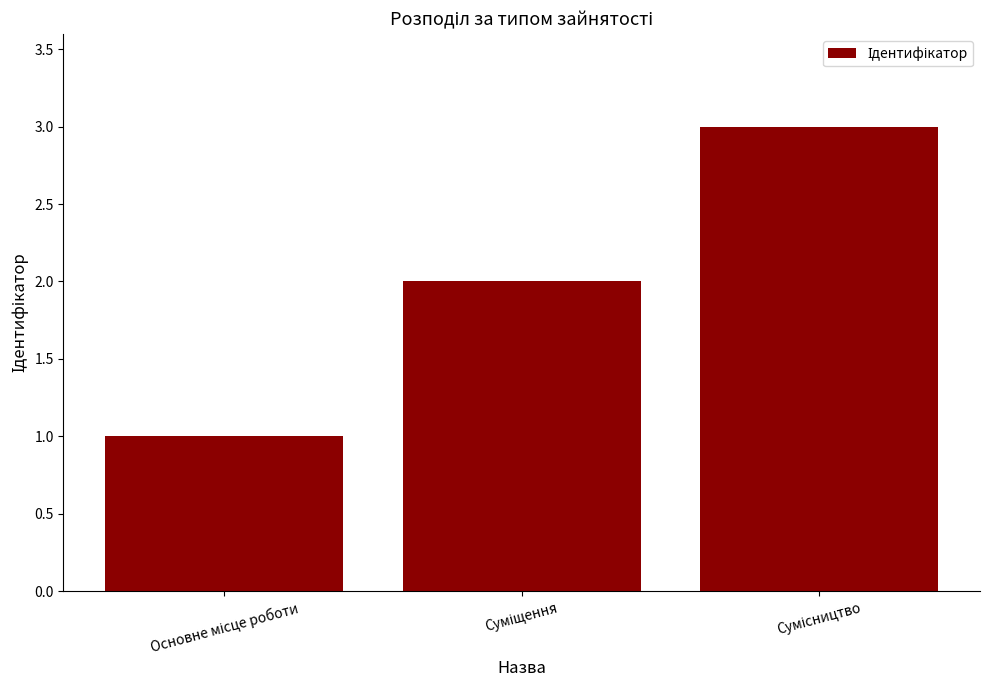

What is the greatest value displayed?

3